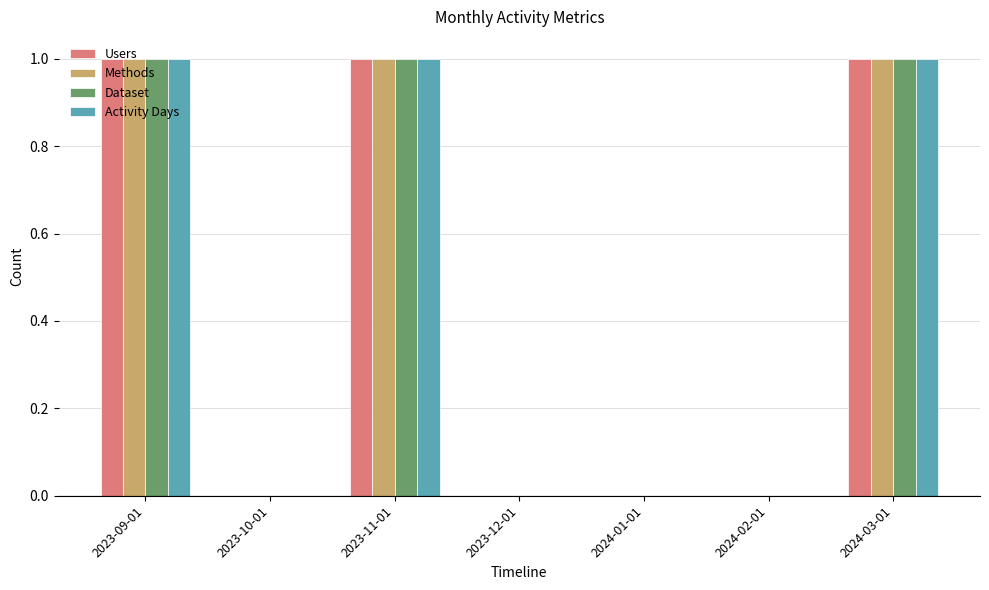

Reading left to right, what are all the values shown in this chart?

Users: 1	0	1	0	0	0	1
Methods: 1	0	1	0	0	0	1
Dataset: 1	0	1	0	0	0	1
Activity Days: 1	0	1	0	0	0	1